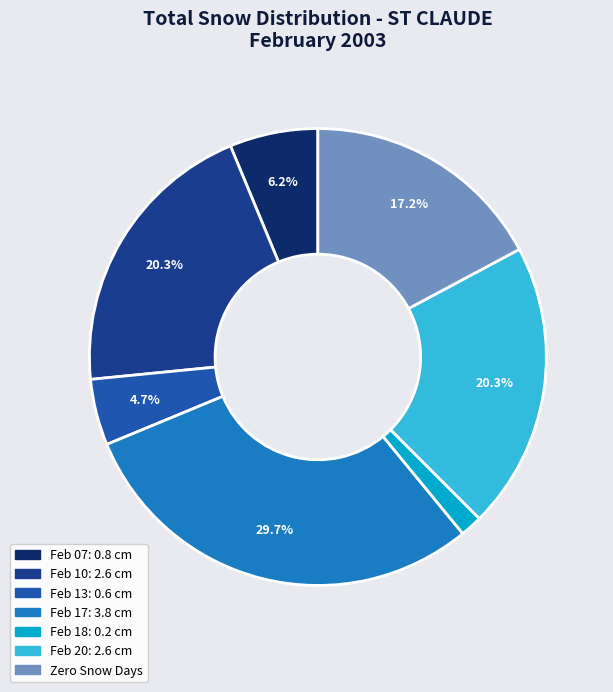

How much of the chart is everything except Feb 20: 2.6 cm?

79.7%